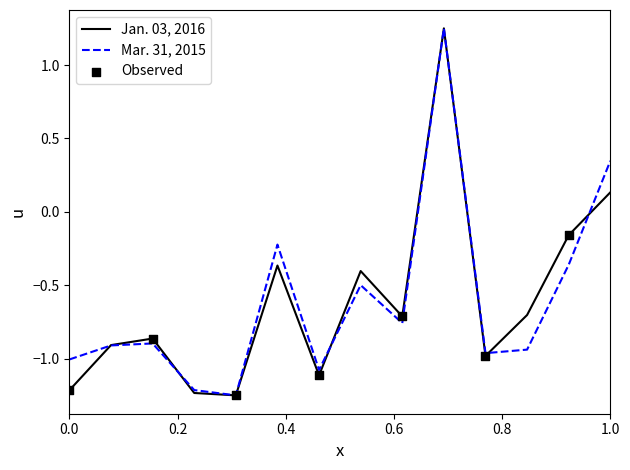

List the series in order of their overall mean, highest first.

Mar. 31, 2015, Jan. 03, 2016